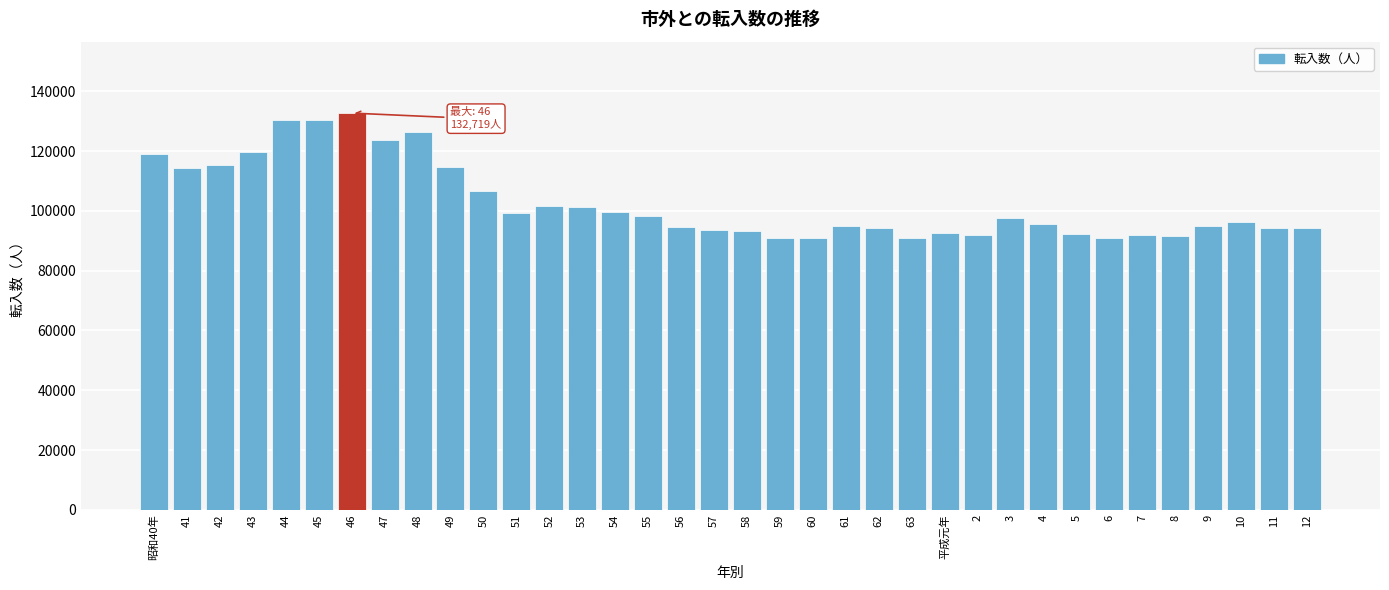

What is the greatest value displayed?

132719